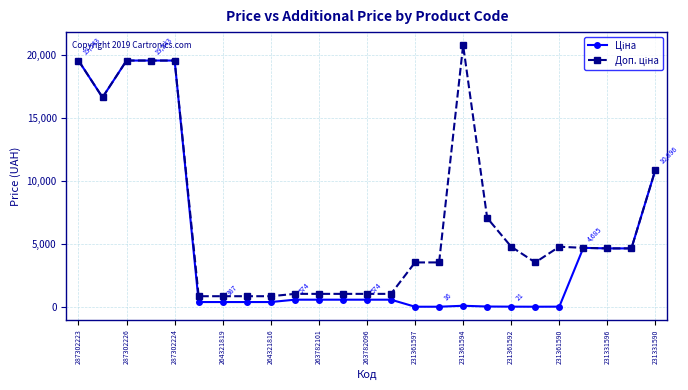

At how many categories does at least one series exceed 1569?

16